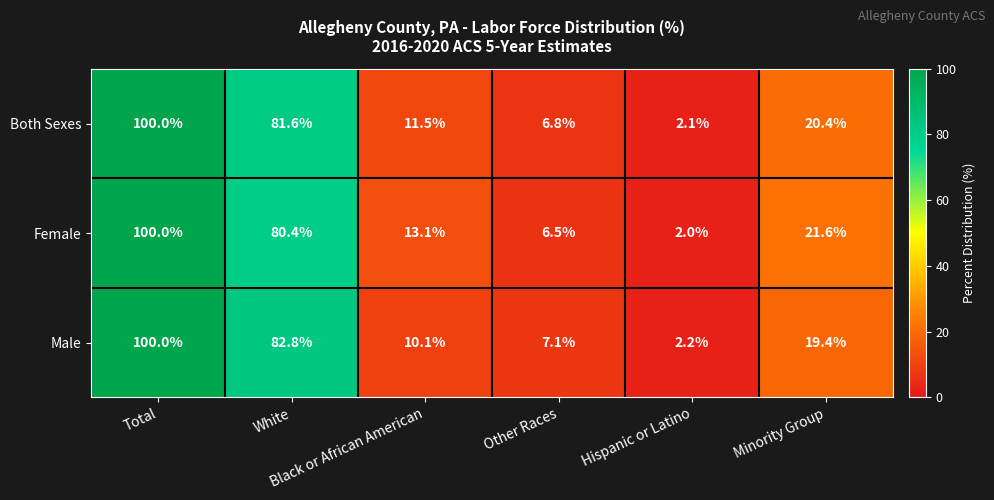

What is the minimum value for Female?

2.0